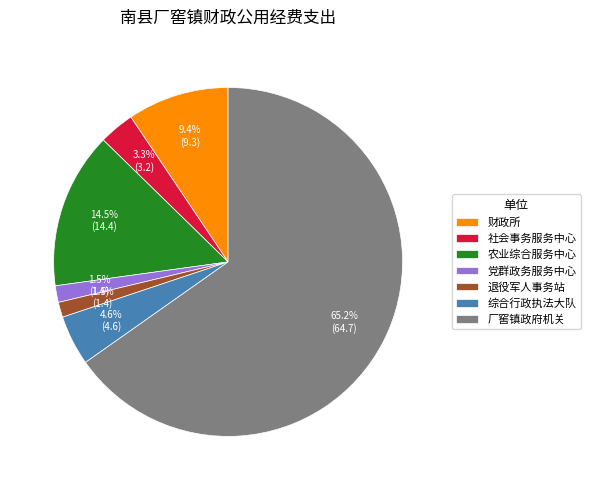

What is the ratio of the value at 厂窖镇政府机关 to the value at 退役军人事务站?

46.6